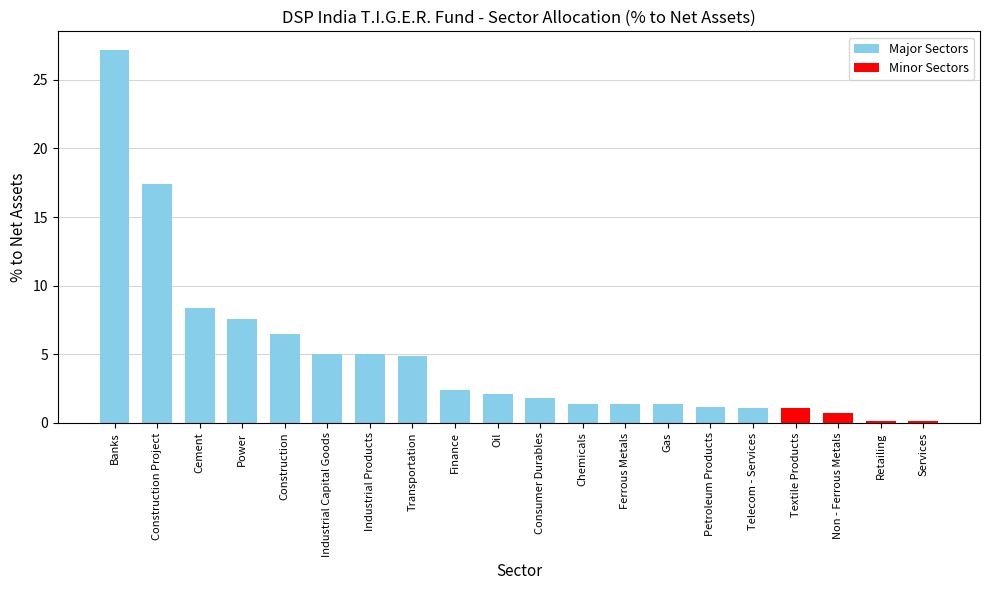

How many data points are above 2?

10